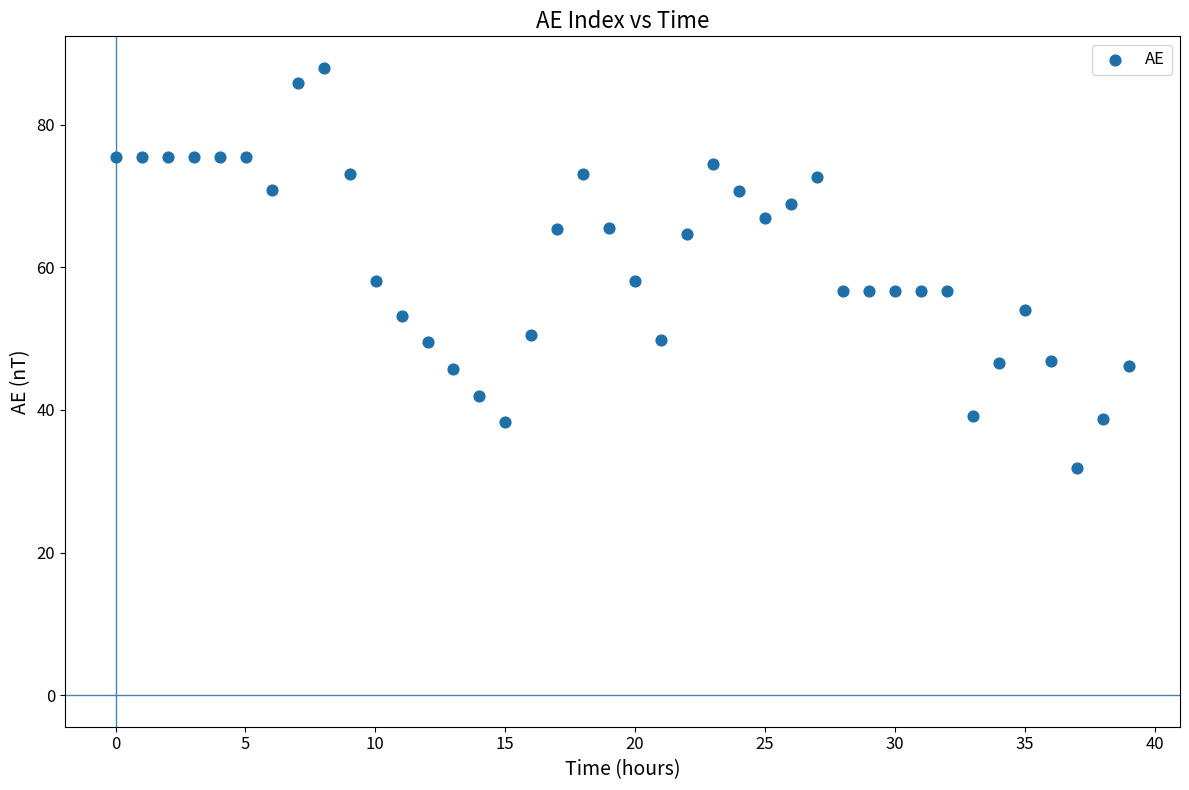

What is the range of Y values (max minus min)?

56.1